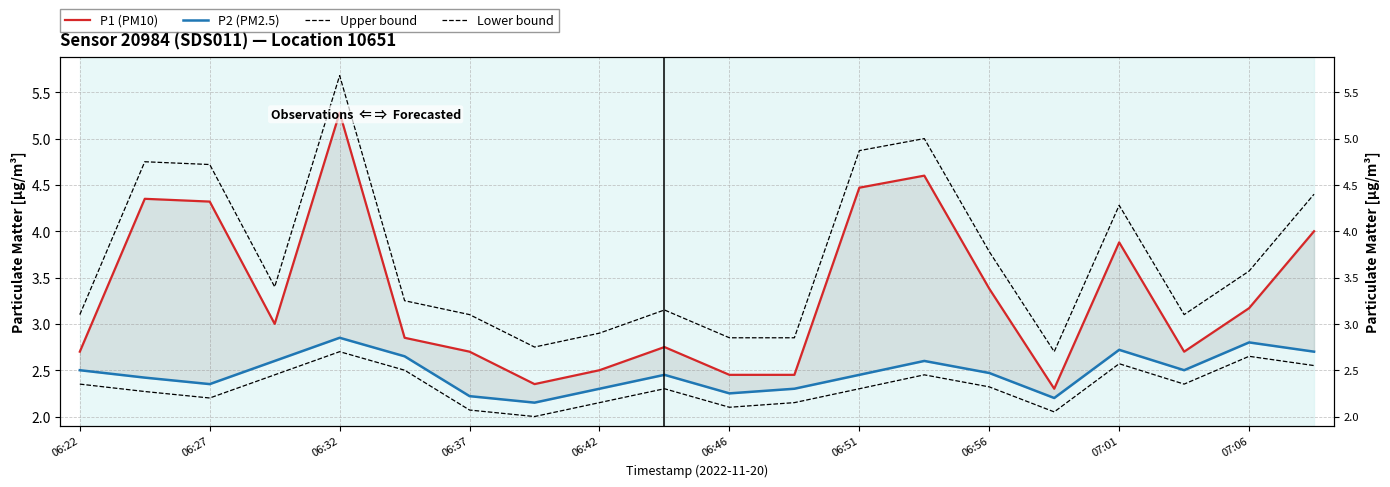

What is the difference between the second highest and second lowest values in the Upper bound series?

2.2